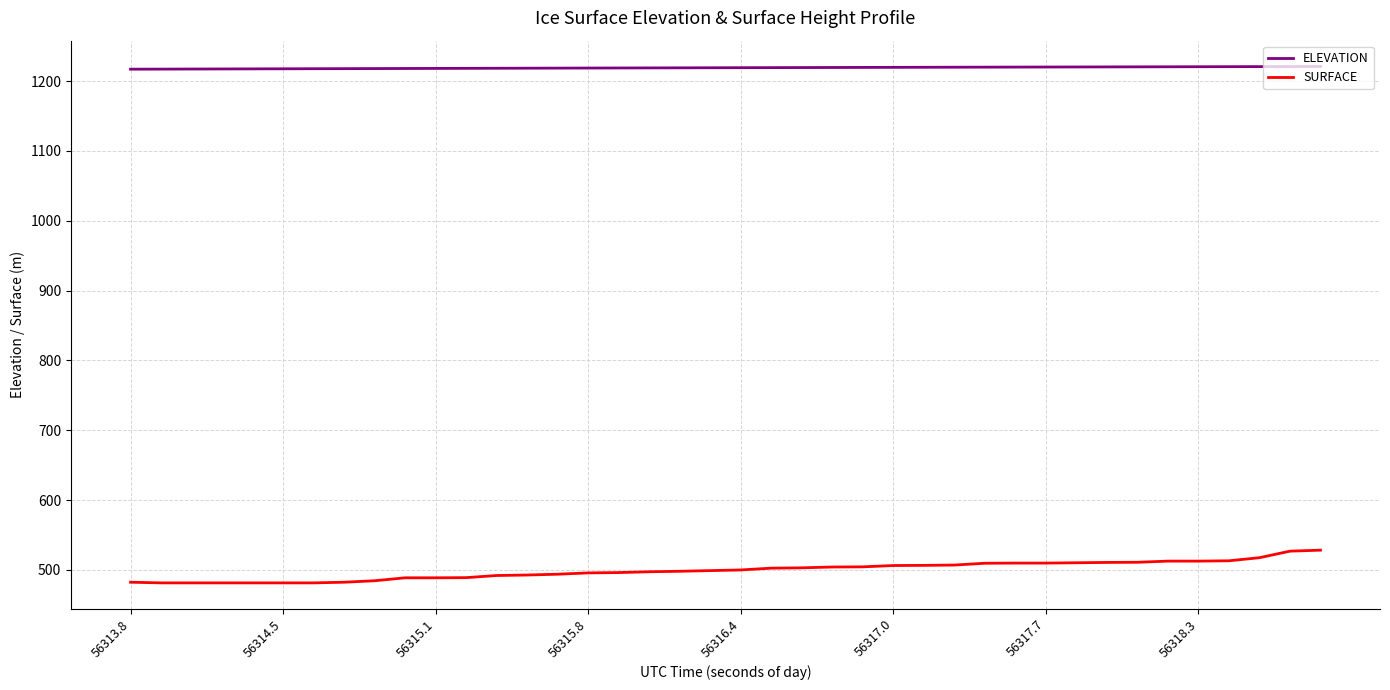

Which series has the widest spread of values?

SURFACE